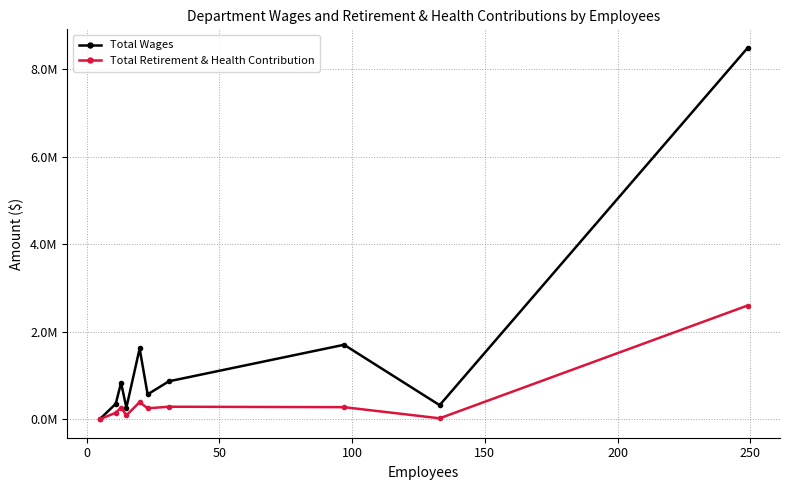

What are all the series names shown in the legend?

Total Wages, Total Retirement & Health Contribution